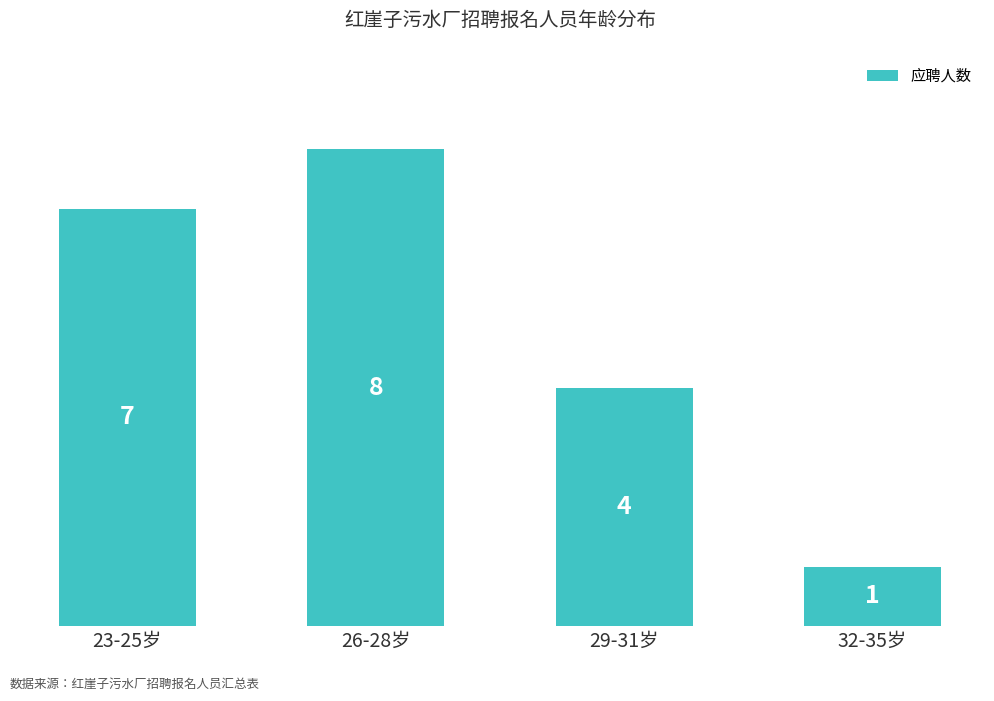

Are the bars grouped side by side (vs. stacked)?

No